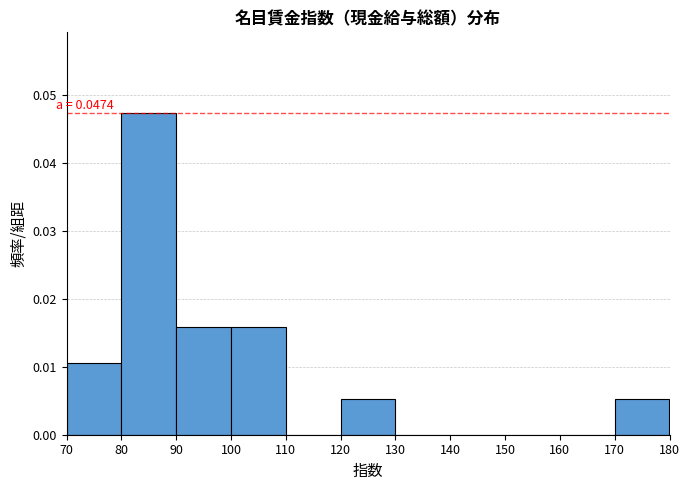

Over which range of the x-axis is the bar tallest?

80 to 90